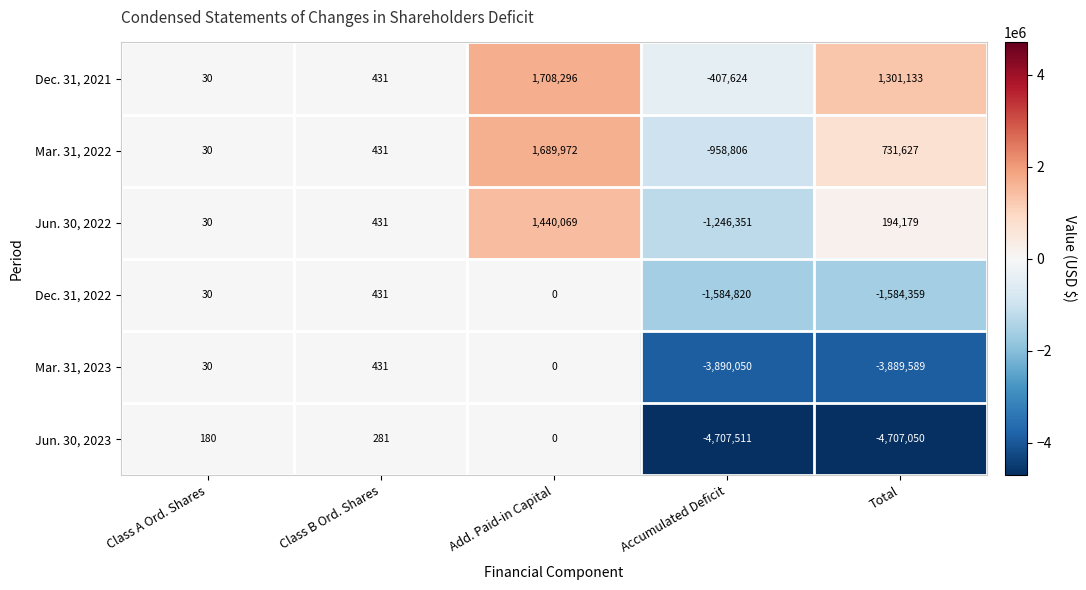

What is the difference between the Jun. 30, 2023 values at Add. Paid-in Capital and Total?

4707050